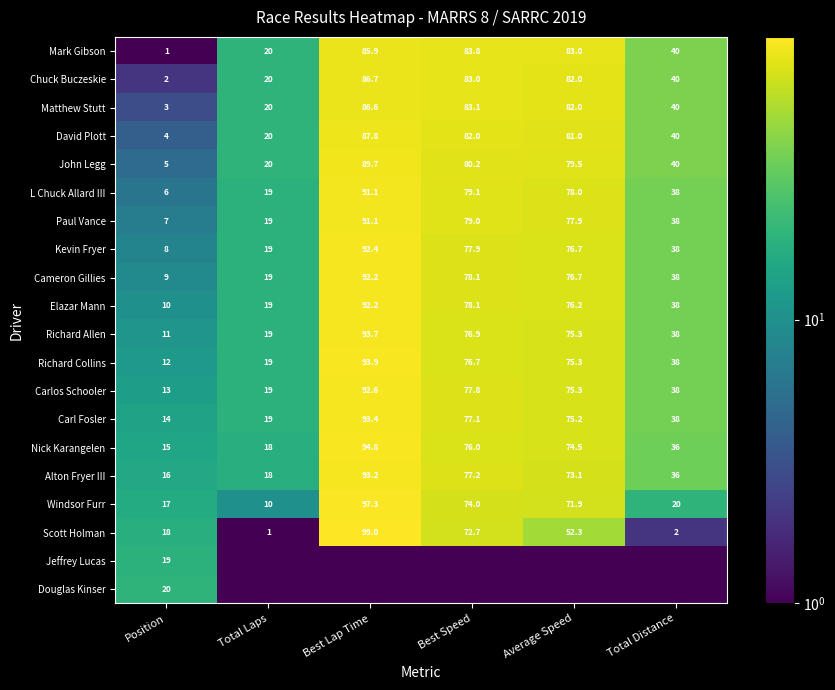

List the labels in order of Kevin Fryer value, largest first.

Best Lap Time, Best Speed, Average Speed, Total Distance, Total Laps, Position